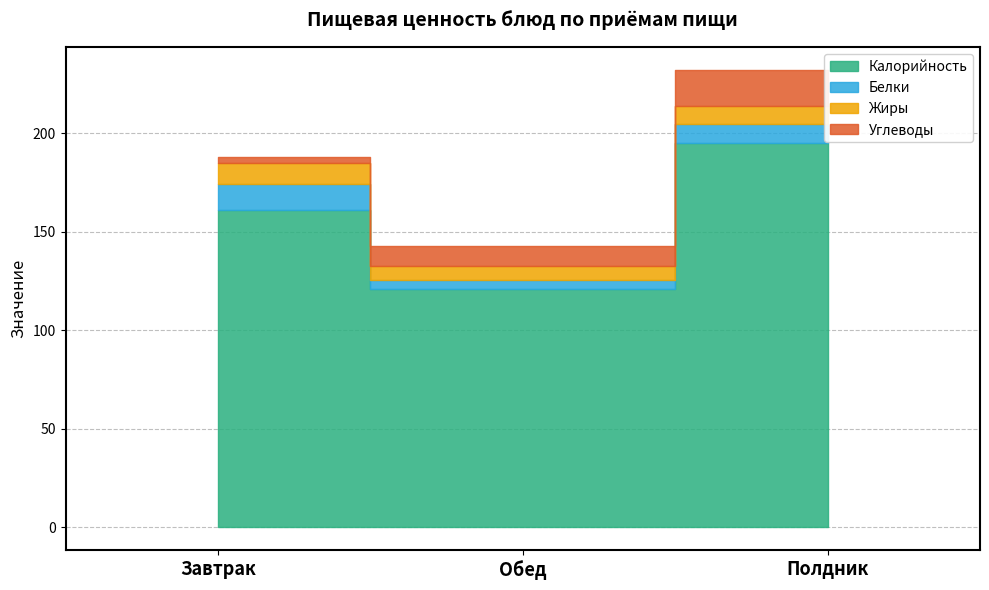

Reading left to right, list all the values displayed in this chart.

Калорийность: 161.0	121.0	195.0
Белки: 13.2	4.7	9.7
Жиры: 10.6	6.9	9.3
Углеводы: 3.3	10.1	18.2